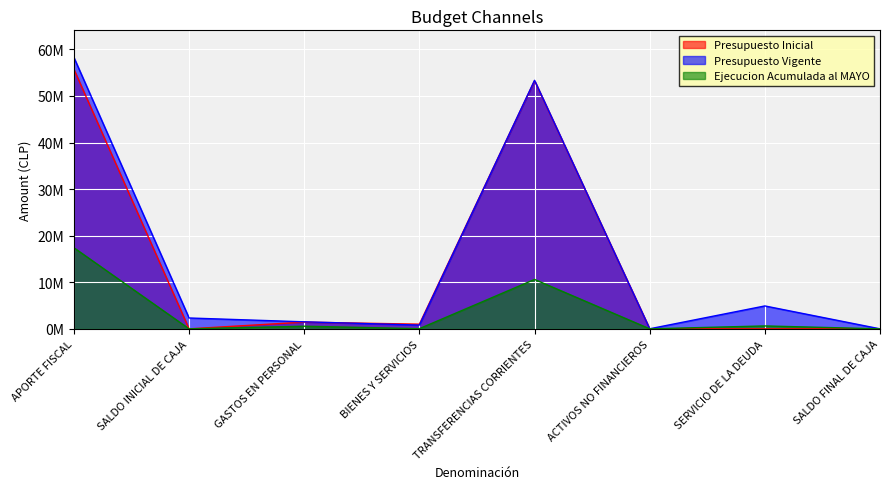

Rank the series at GASTOS EN PERSONAL from highest to lowest value.

Presupuesto Vigente, Presupuesto Inicial, Ejecucion Acumulada al MAYO